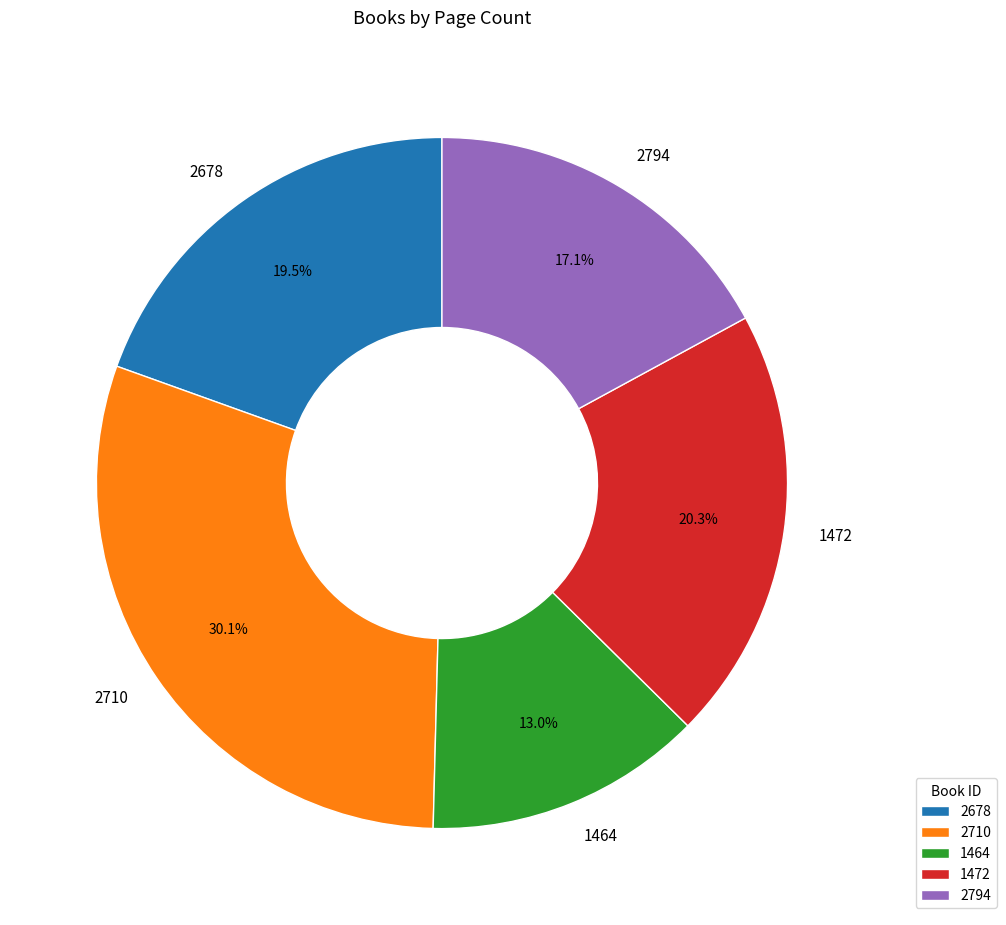

Which category has the biggest portion of the pie?

2710